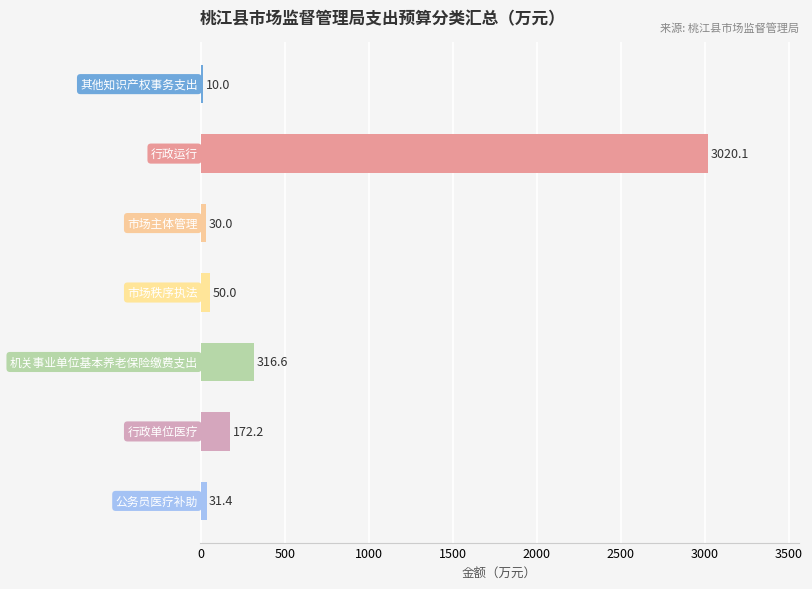

What is the greatest value displayed?

3020.1